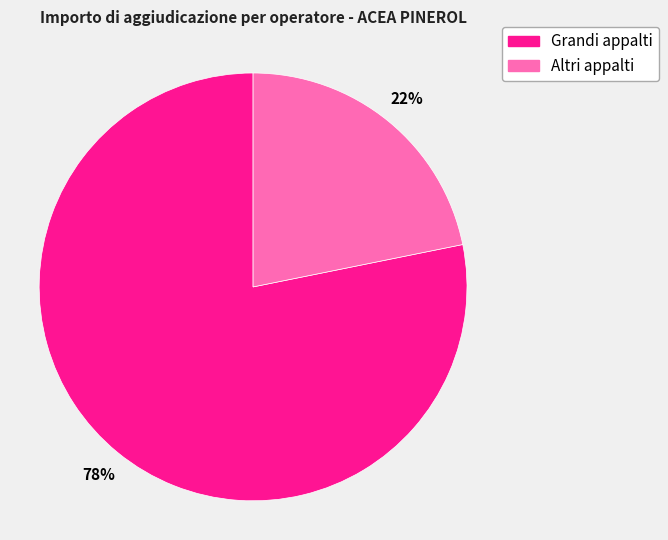

To the nearest percent, what is the difference between the largest and smallest slice percentages?

56%